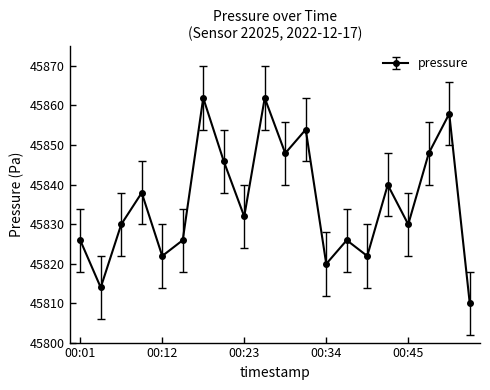

How many interior local peaks (higher than both neighbors) does the data have?

7